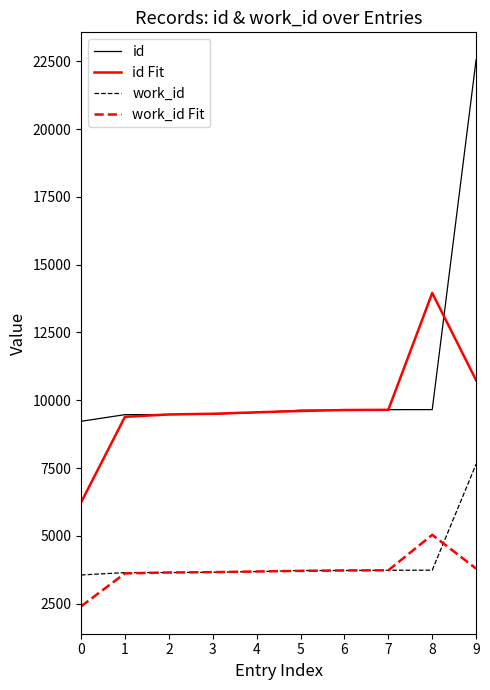

What is the minimum value shown in the chart?

2403.0